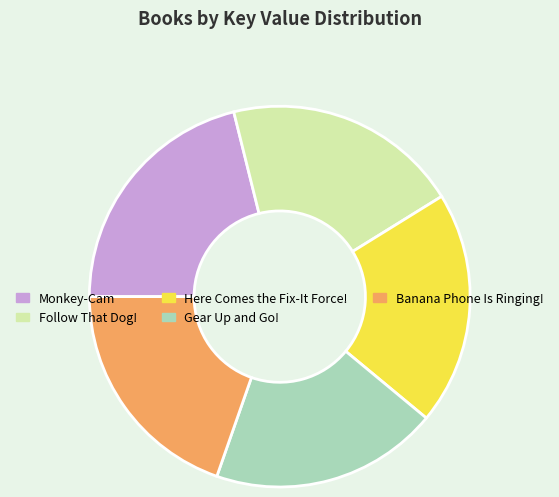

Which slice is the largest?

Monkey-Cam